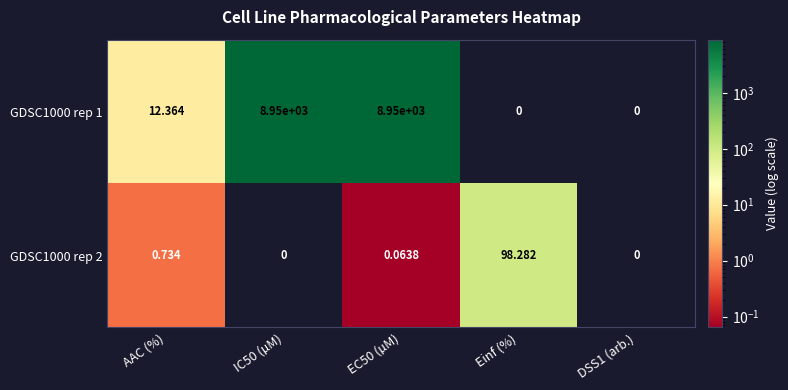

Where does the GDSC1000 rep 1 series first go above 12?

AAC (%)